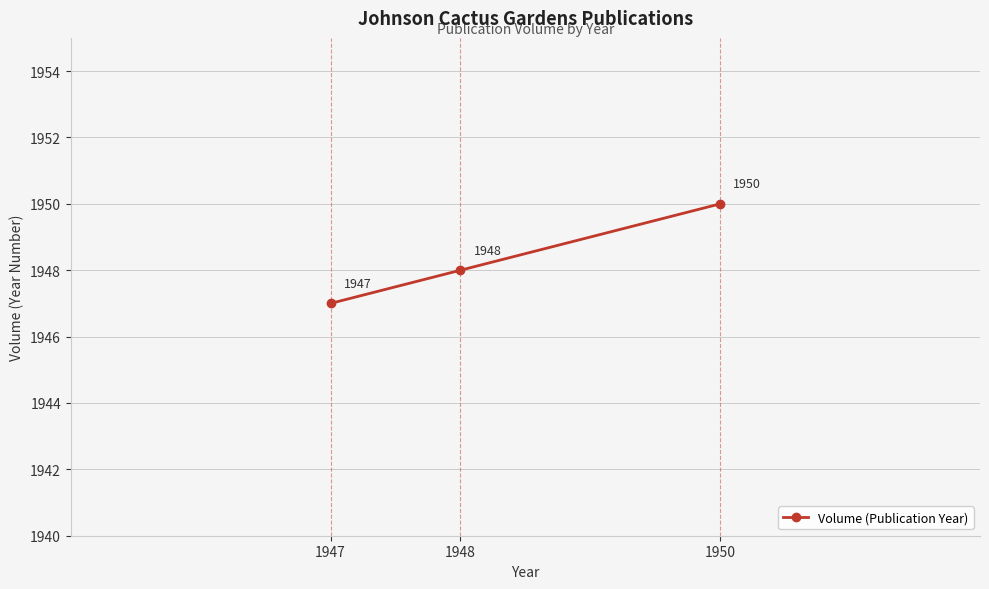

At which label is the value closest to 1948?

1948